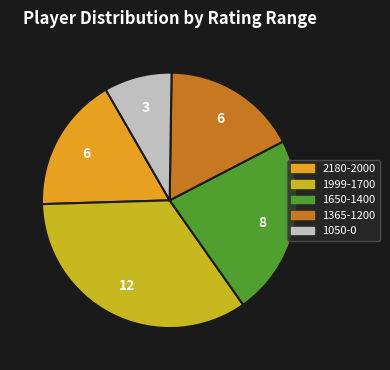

Is the sum of 2180-2000 and 1650-1400 greater than half?

No